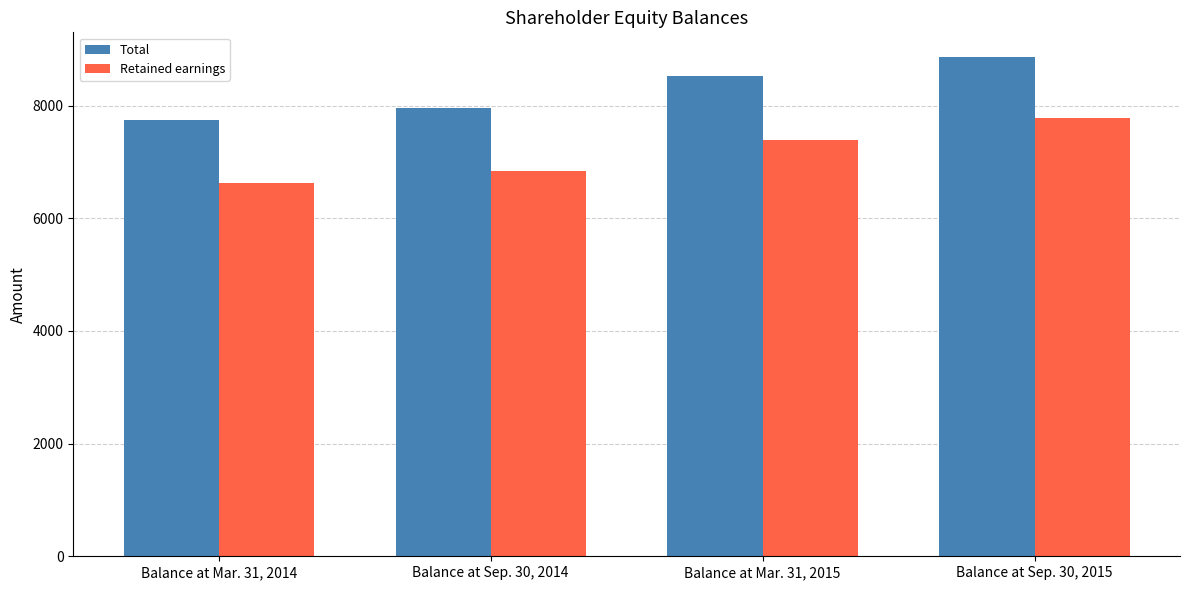

At which label is Retained earnings closest to 7202?

Balance at Mar. 31, 2015